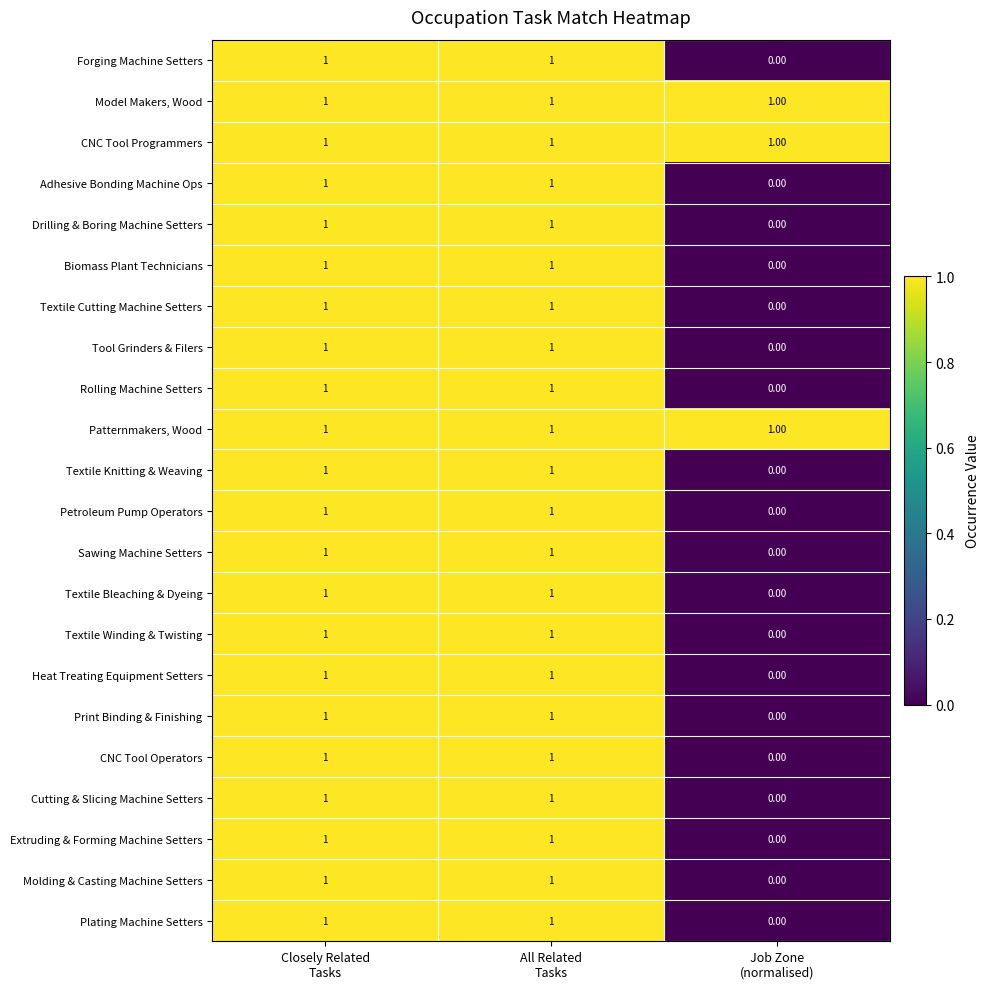

At how many categories does at least one series exceed 0?

3